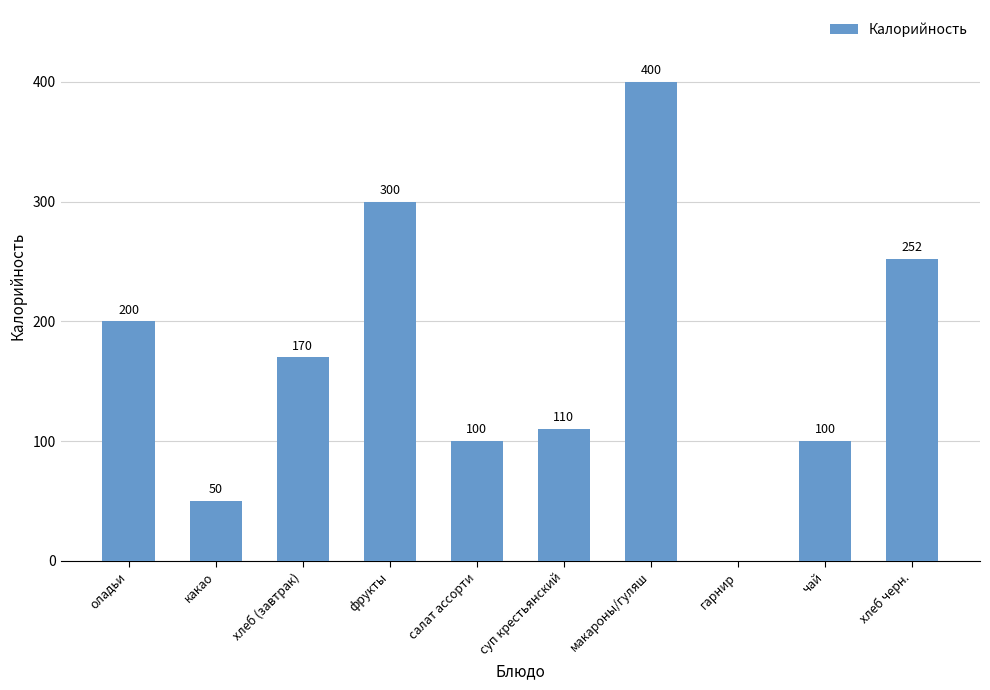

Count the number of categories in the chart.

10